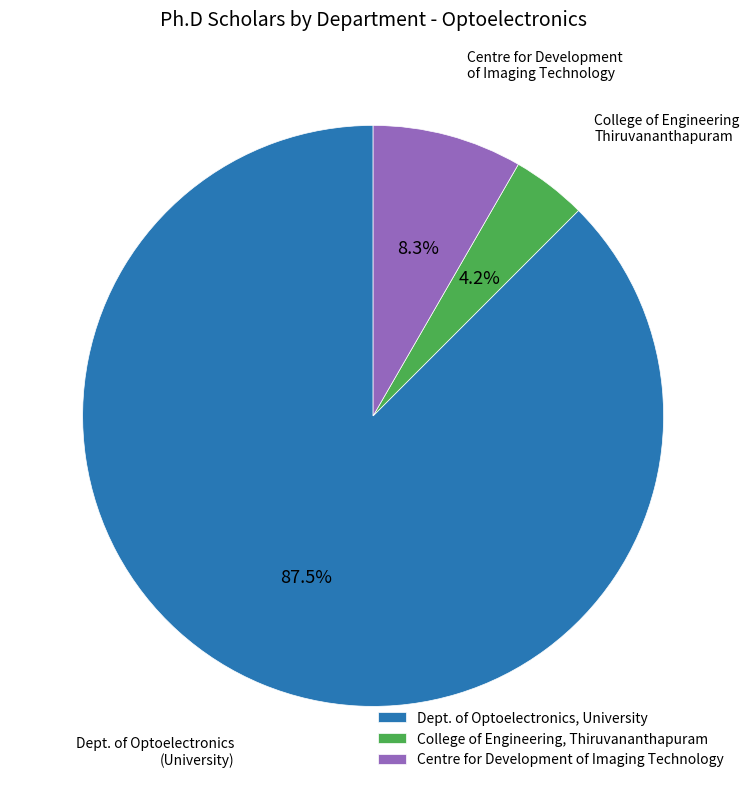

Which has a higher value, Centre for Development of Imaging Technology or Dept. of Optoelectronics, University?

Dept. of Optoelectronics, University